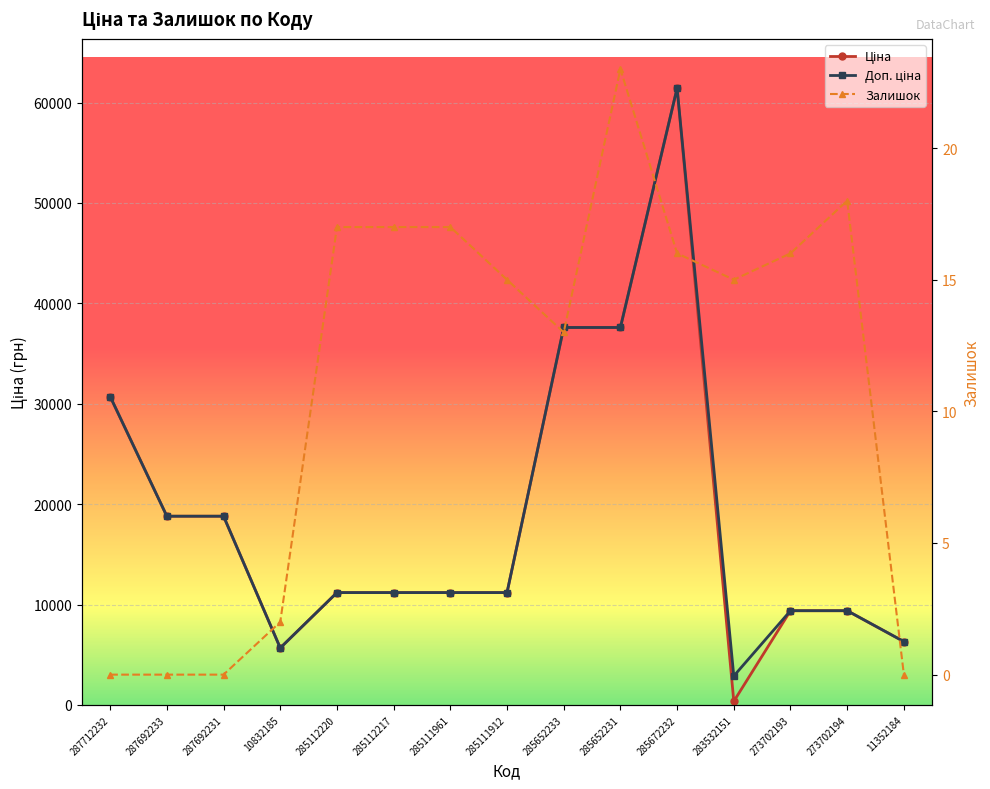

True or false: Доп. ціна and Ціна cross at least once.

False